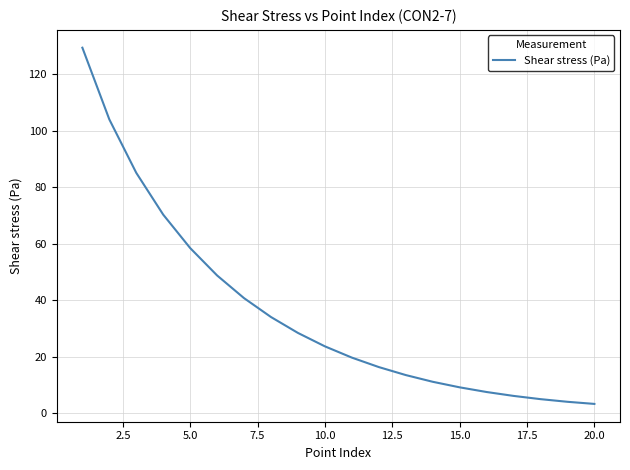

What is the maximum value shown in the chart?

129.4